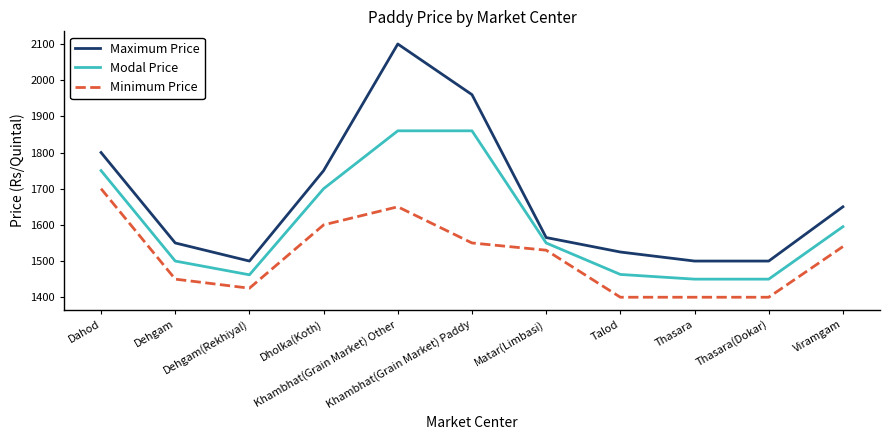

Which series has the largest total across all categories?

Maximum Price